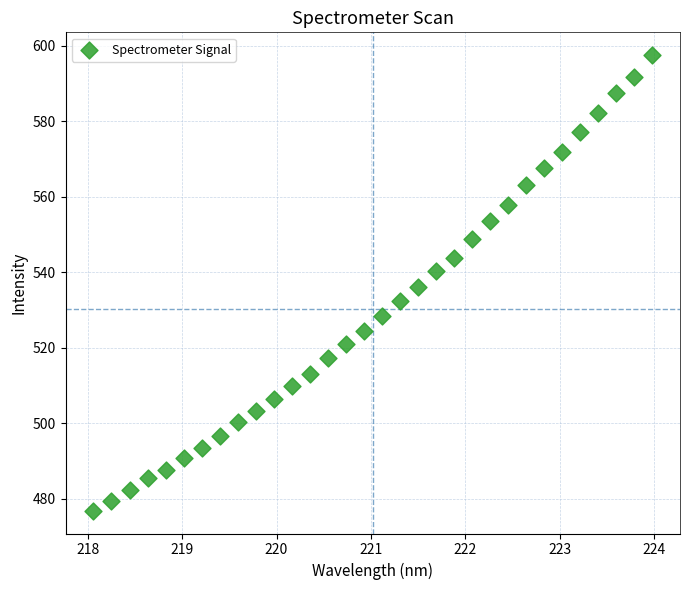

What is the range of X values (max minus min)?

5.9